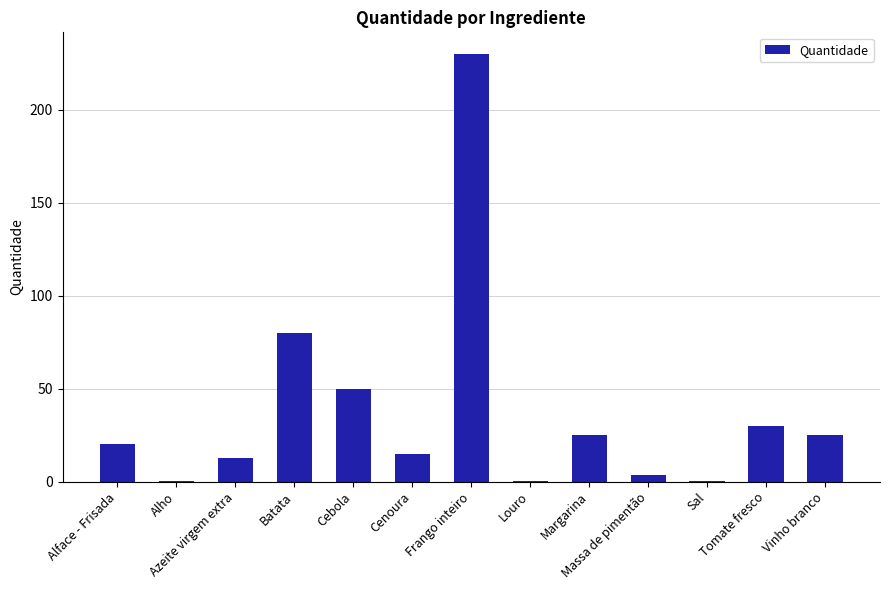

What is the greatest value displayed?

230.0